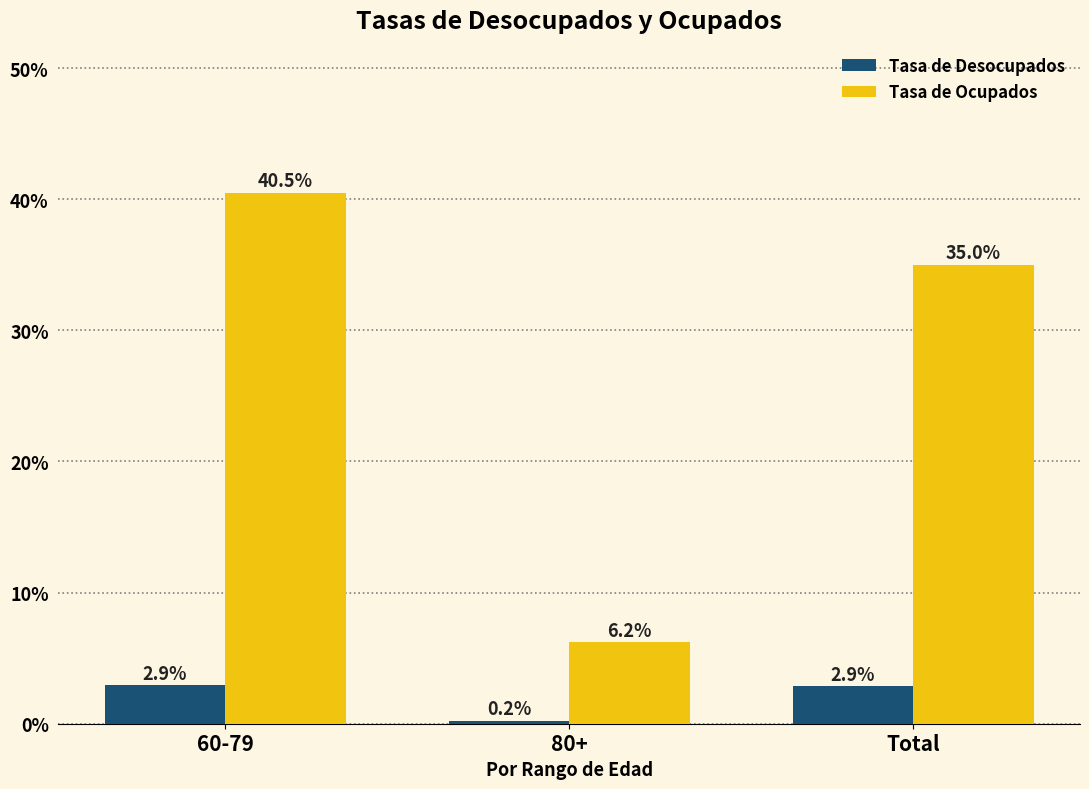

What is the label of the 1st bar from the left?

60-79